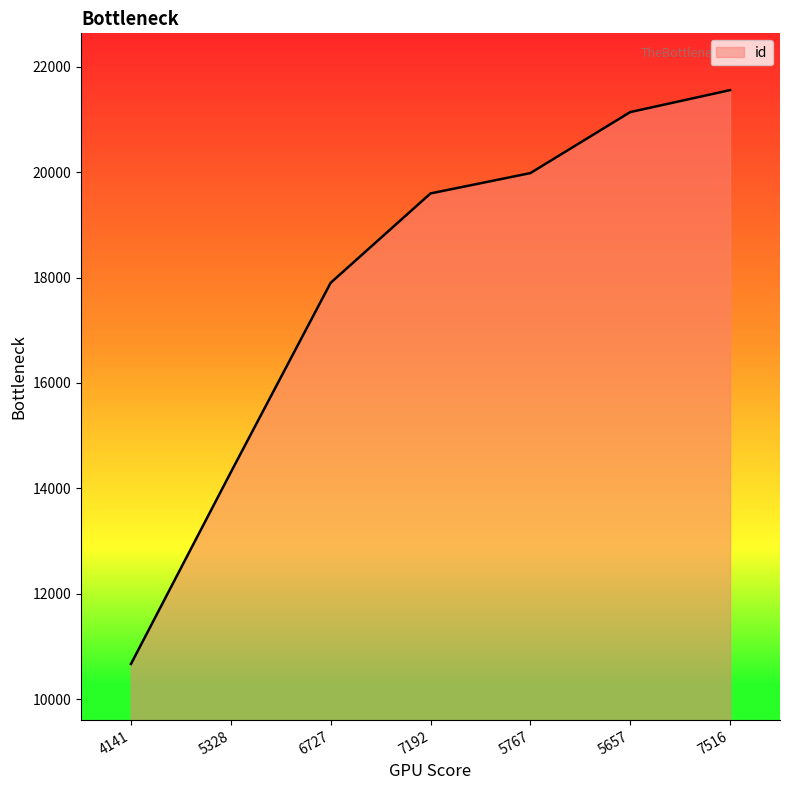

Rank the categories by value from lowest to highest.

4141, 5328, 6727, 7192, 5767, 5657, 7516